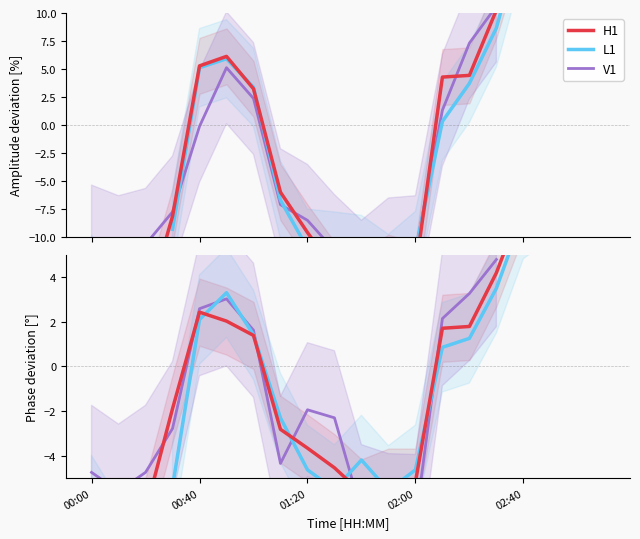

What is the total value across all series at 00:00?

-18.2